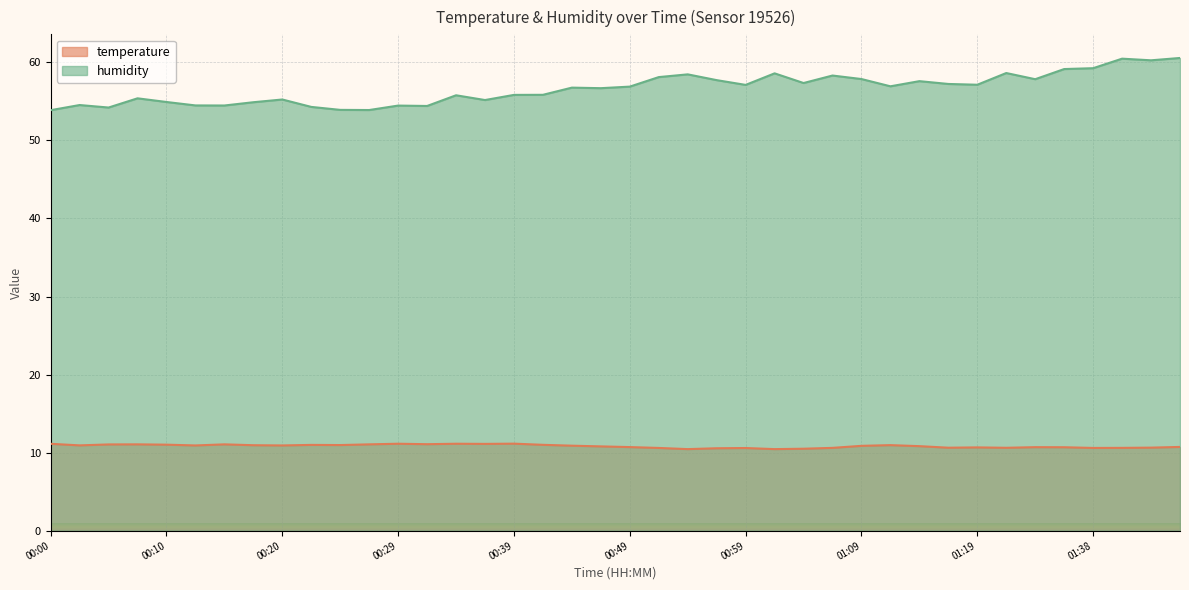

What is the average value of the humidity series?

56.6